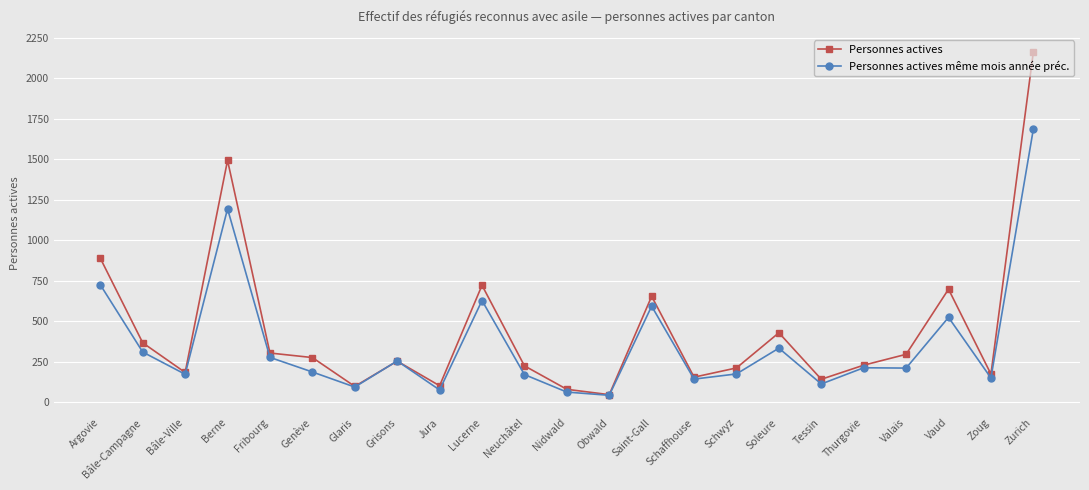

At Argovie, list the series in order from largest to smallest.

Personnes actives, Personnes actives même mois année préc.